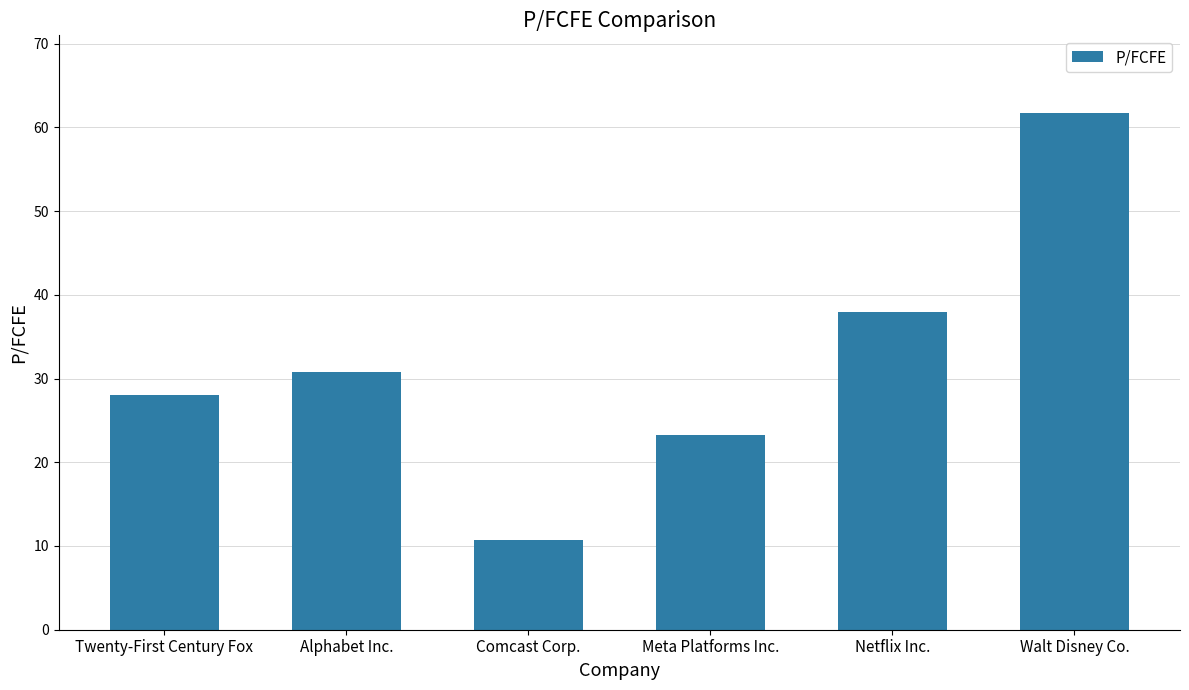

List the labels in order of value, smallest first.

Comcast Corp., Meta Platforms Inc., Twenty-First Century Fox, Alphabet Inc., Netflix Inc., Walt Disney Co.